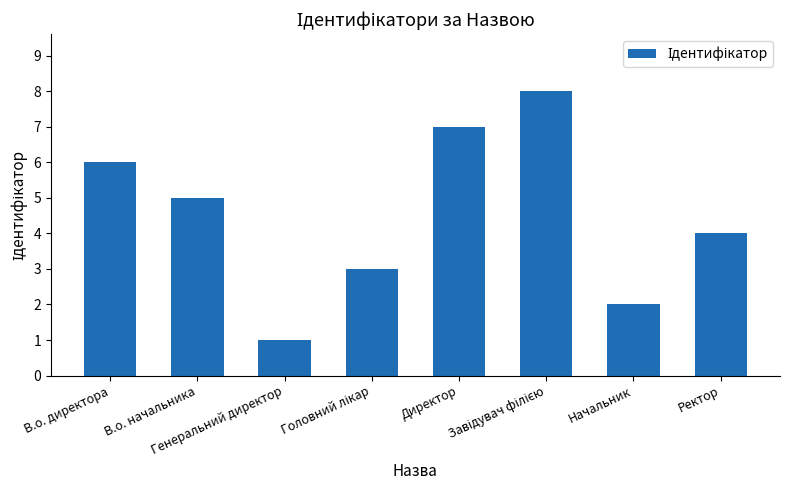

Reading right to left, list all the values displayed in this chart.

4	2	8	7	3	1	5	6